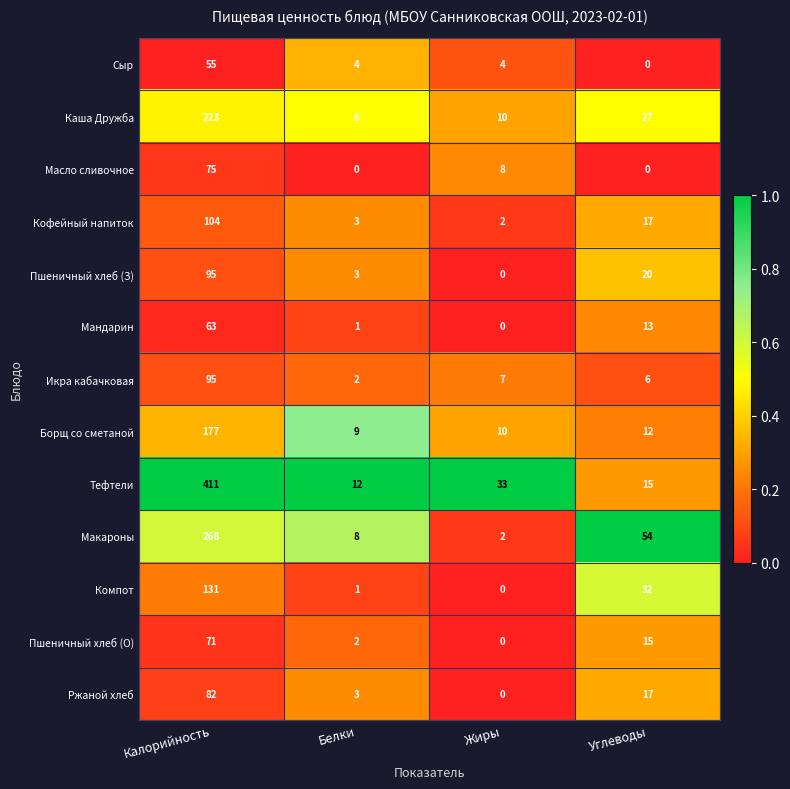

True or false: Пшеничный хлеб (З) has a value of 3 at Белки.

True